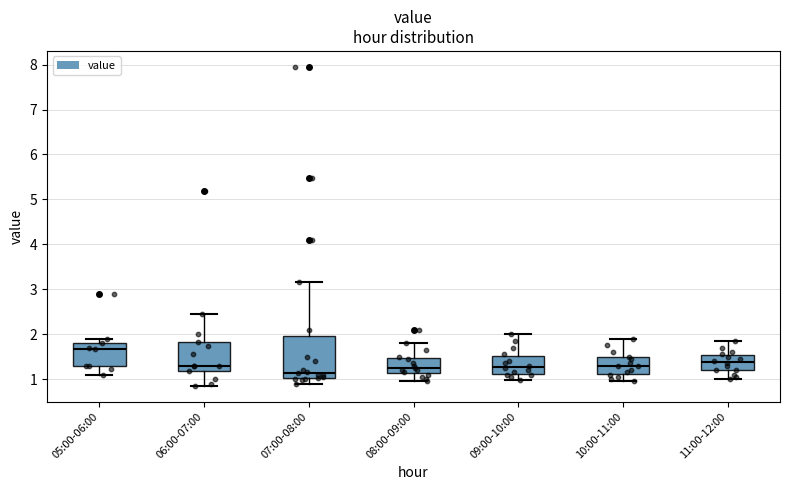

Reading left to right, transcribe this box plot: for each box, give where its median line is, the range the box spans, and where its two whiskers end, as read against the y-axis. The values are not printed on the chart, so give them approximately, as read against the axis.

05:00-06:00: median 1.7, box 1.3 to 1.8, whiskers 1.1 to 1.9
06:00-07:00: median 1.3, box 1.2 to 1.8, whiskers 0.9 to 2.5
07:00-08:00: median 1.1, box 1.0 to 2.0, whiskers 0.9 to 3.2
08:00-09:00: median 1.3, box 1.1 to 1.5, whiskers 1.0 to 1.8
09:00-10:00: median 1.3, box 1.1 to 1.5, whiskers 1.0 to 2.0
10:00-11:00: median 1.3, box 1.1 to 1.5, whiskers 1.0 to 1.9
11:00-12:00: median 1.4, box 1.2 to 1.5, whiskers 1.0 to 1.9